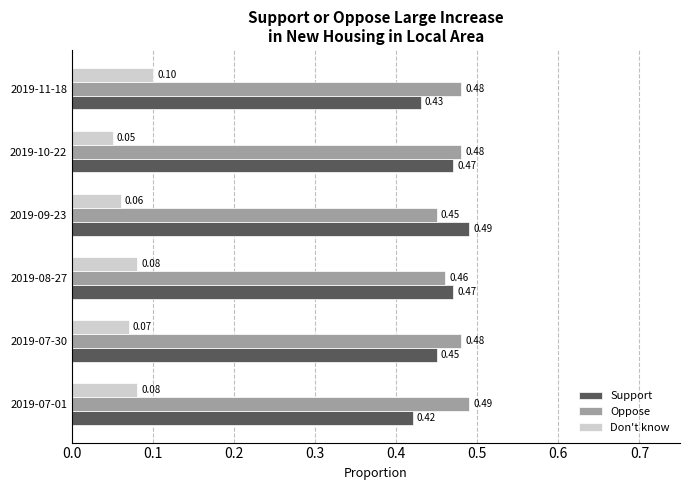

Is the value of Oppose at 2019-10-22 greater than the value of Don't know at 2019-11-18?

Yes